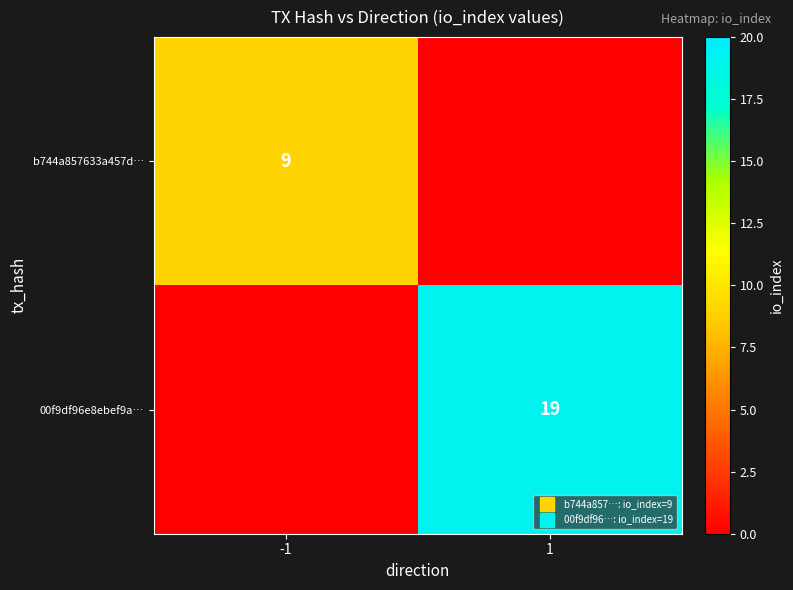

The b744a857633a457d… series shows -5 at 1. True or false?

False